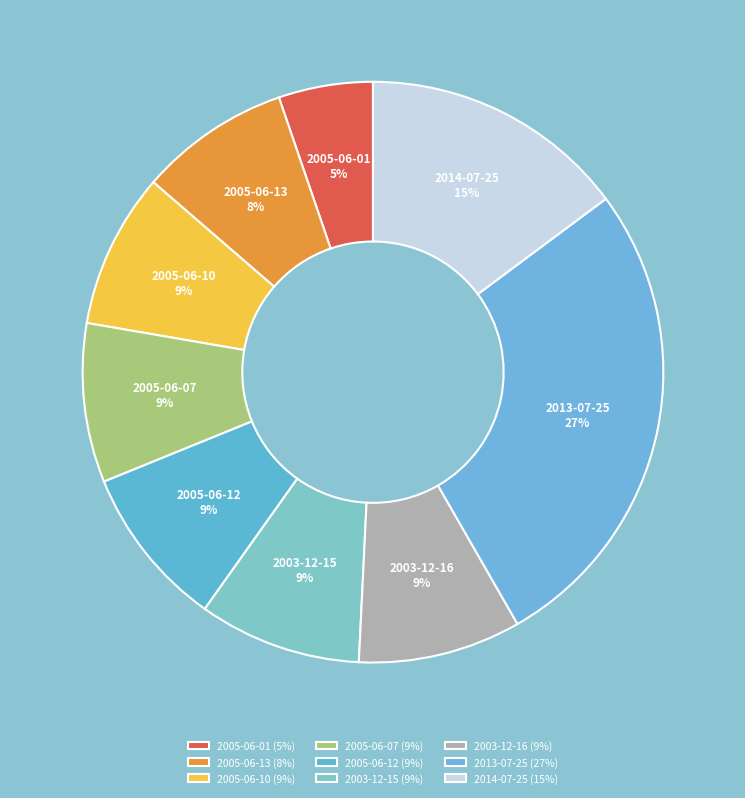

Is it true that 2005-06-13 is 8% of the pie?

True